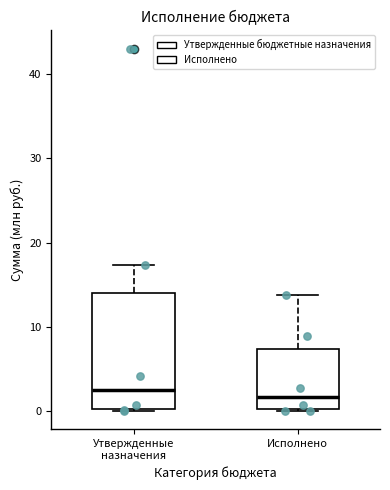

Reading left to right, read every box against the y-axis: the position of its median line, the range the box covers, and the ends of its whiskers. The values are not printed on the chart, so give them approximately, as read against the axis.

Утвержденные назначения: median 3, box 0 to 14, whiskers 0 to 17
Исполнено: median 2, box 0 to 7, whiskers 0 to 14